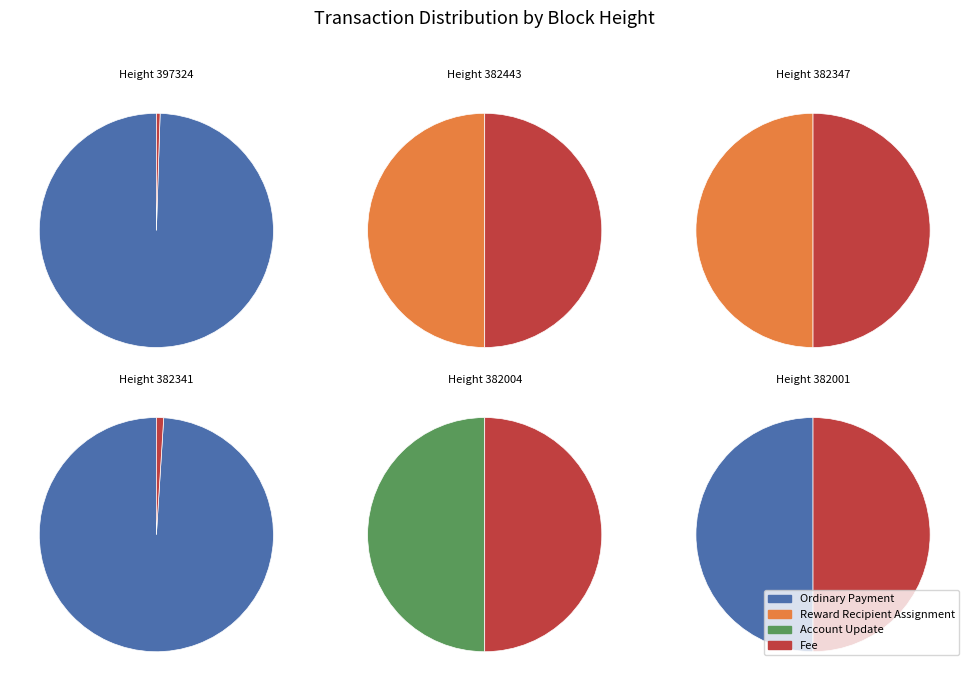

Which series has the largest range (max minus min)?

Ordinary Payment